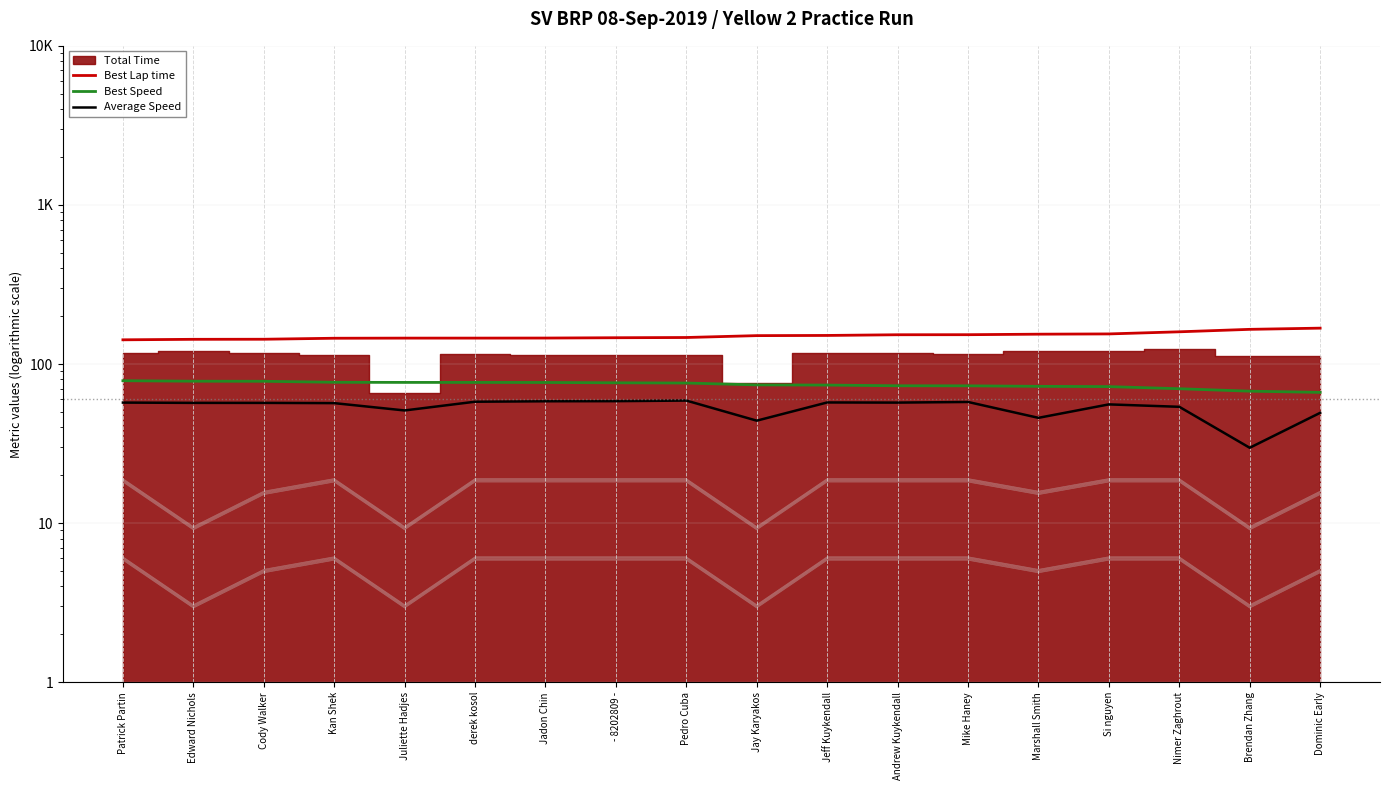

Which category has the highest value in the Best Lap time series?

Dominic Early